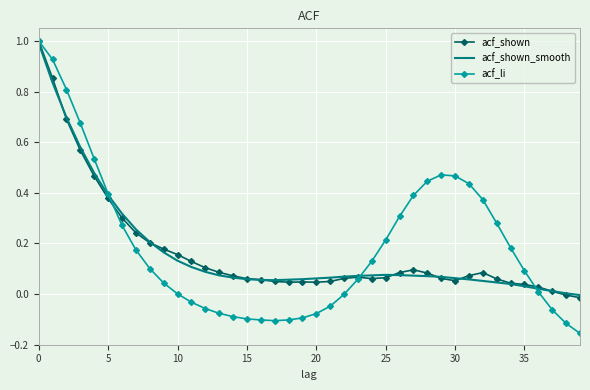

Which series has the largest range (max minus min)?

acf_li